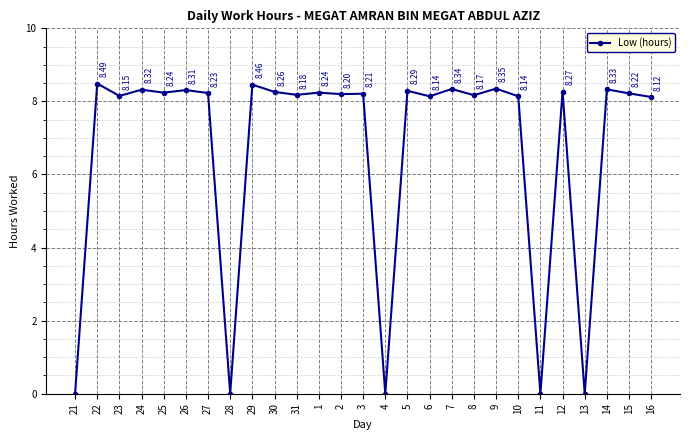

Where is the first local minimum?

23